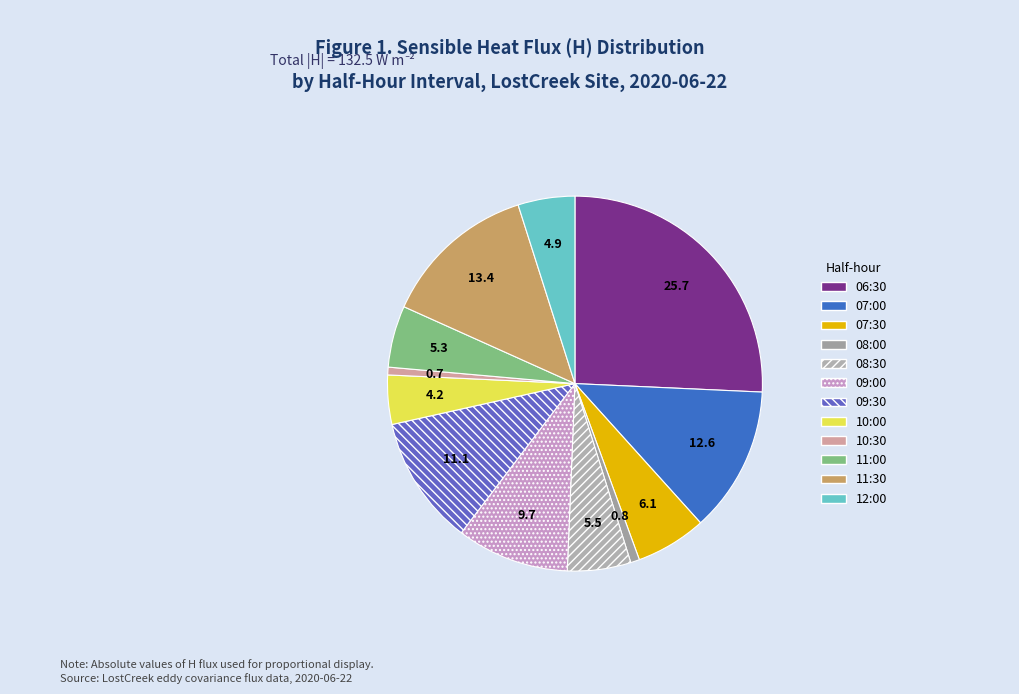

Count the number of slices in the pie.

12